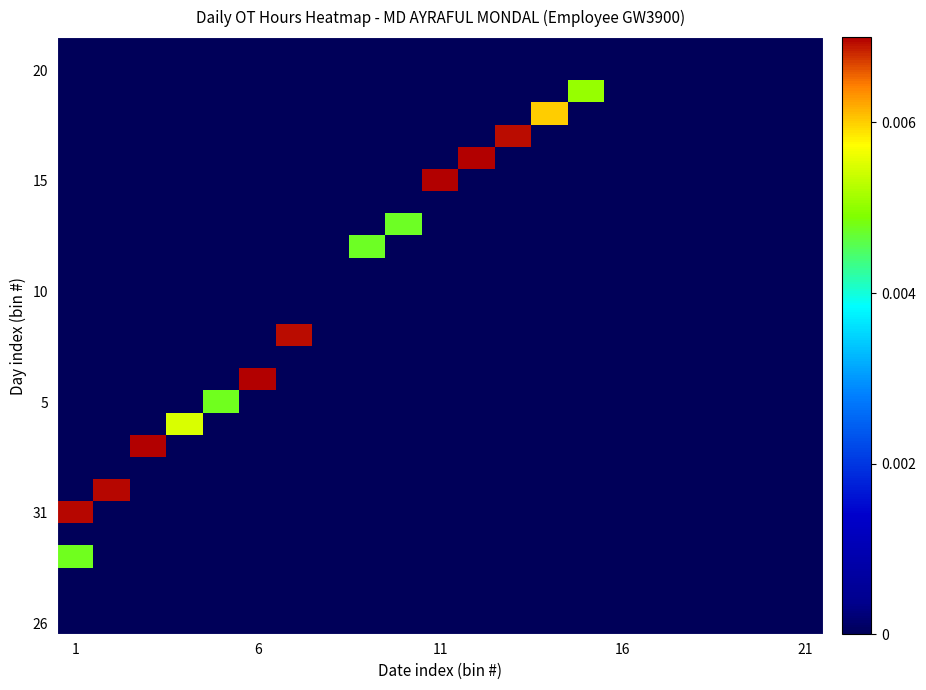

At how many categories does at least one series exceed 0?

14